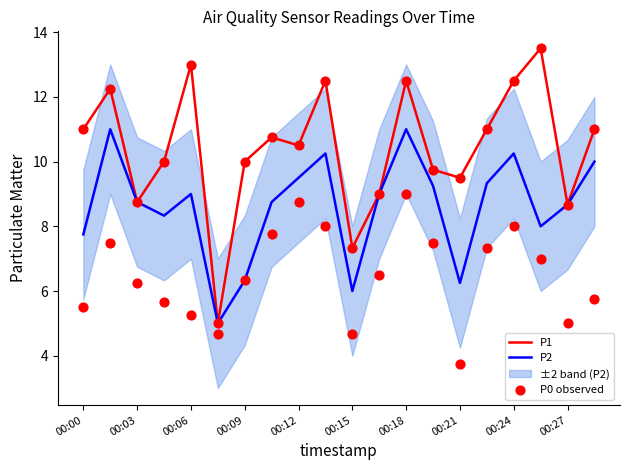

Which series has the largest total across all categories?

P1